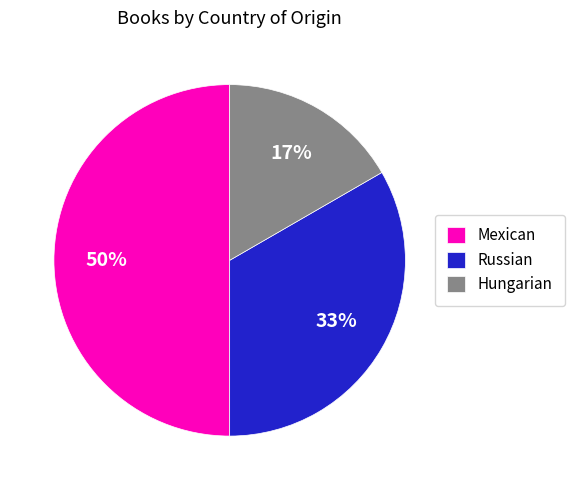

To the nearest percent, what portion does Hungarian represent?

17%